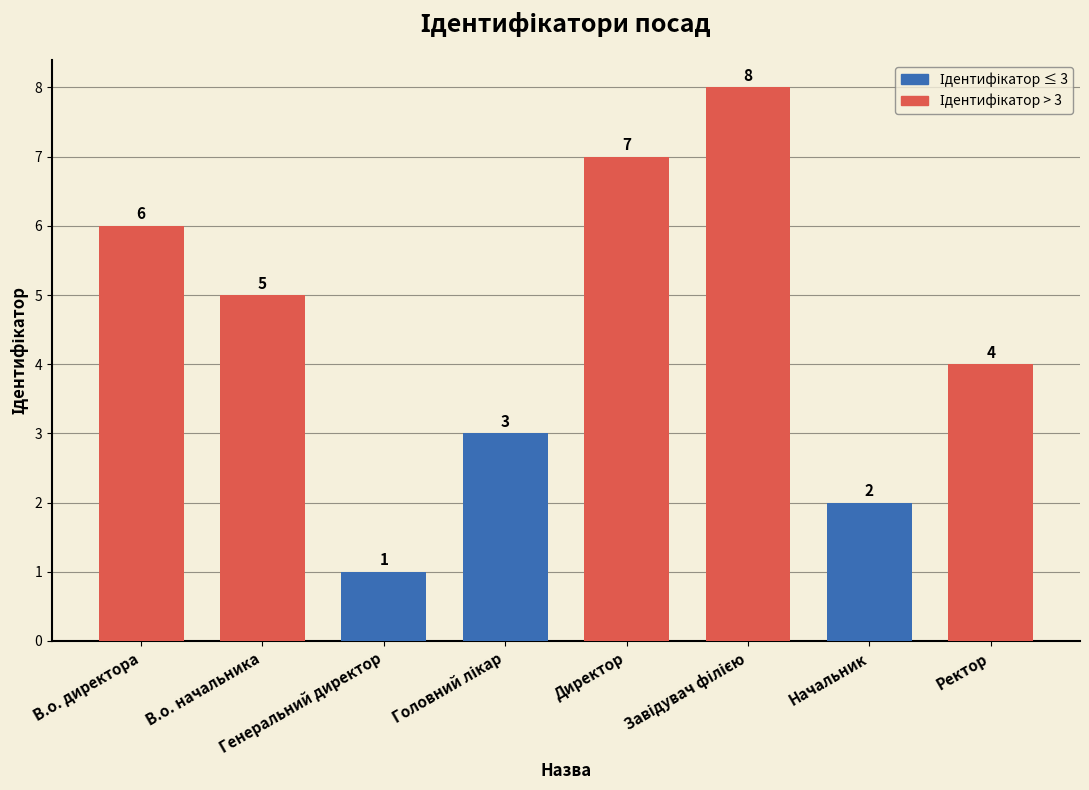

How many bars are there in total?

8